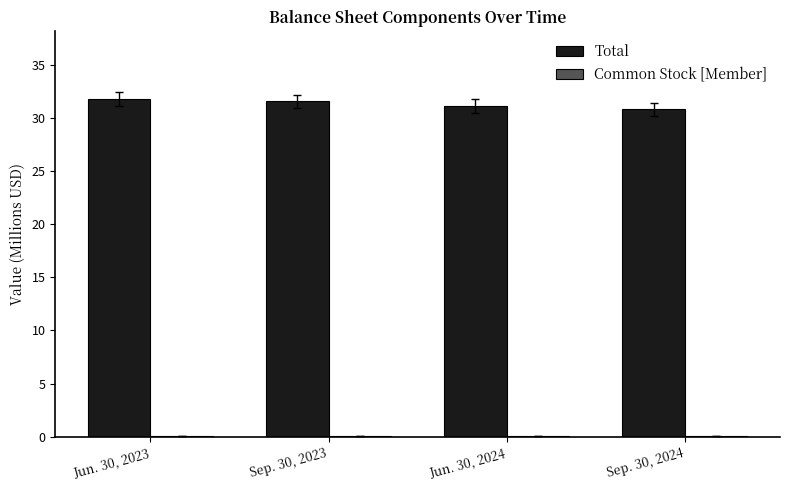

What is the sum of all Total values?

125.4